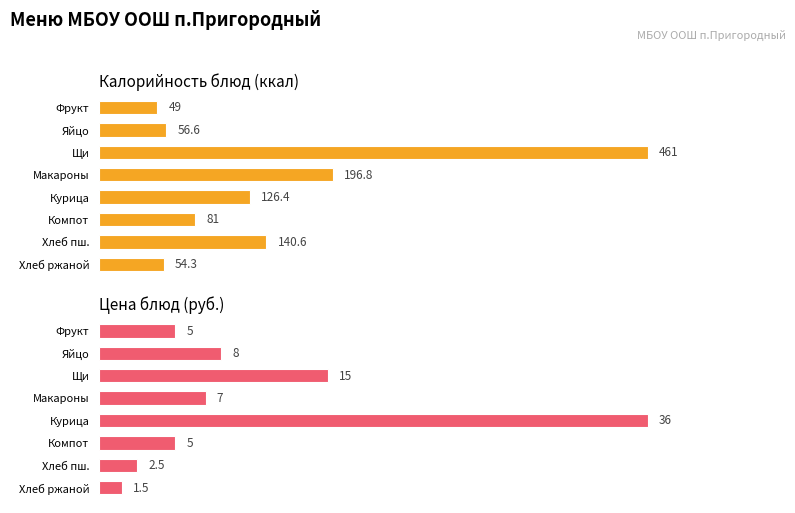

True or false: Цена has a value of 8.0 at Яйцо.

True